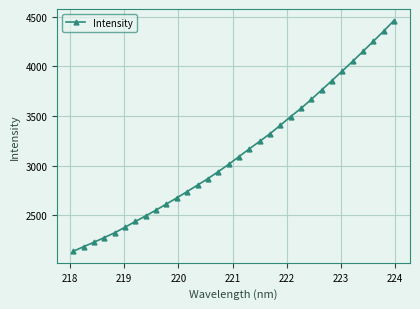

What is the minimum value shown in the chart?

2136.6